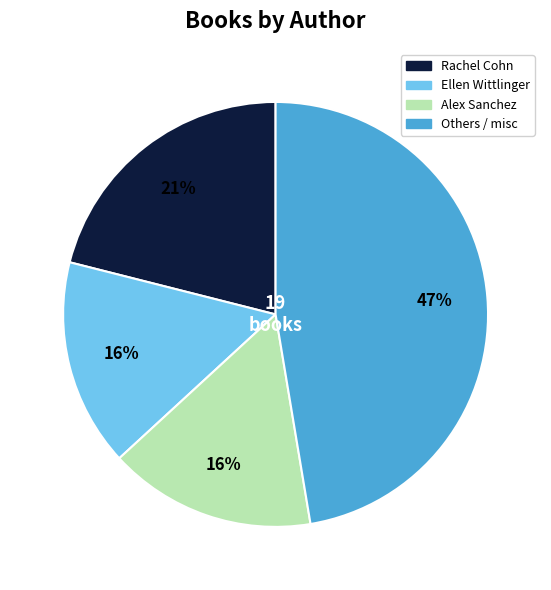

Which slice is the largest?

Others / misc